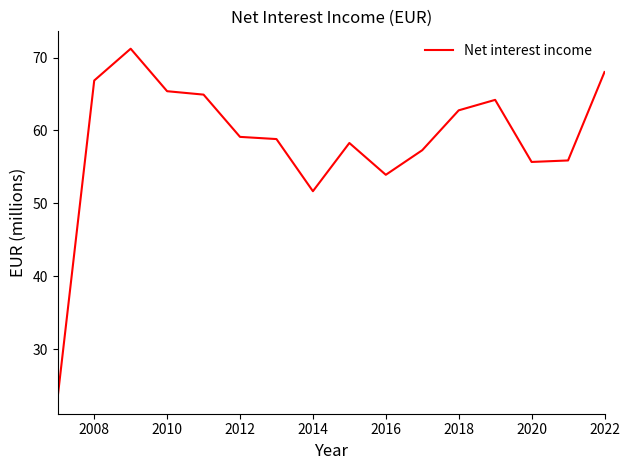

What is the difference between the maximum and minimum values?

47.7